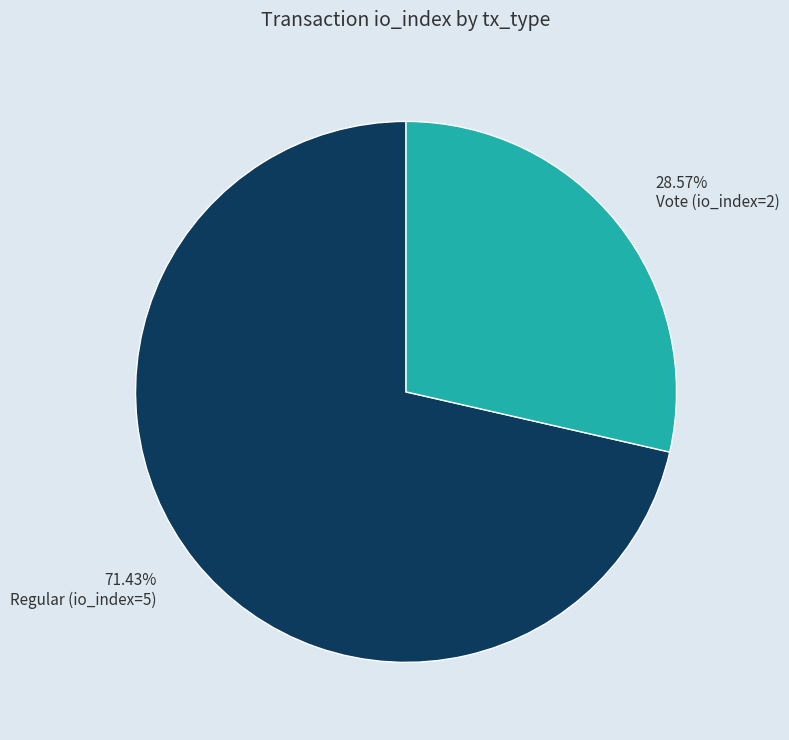

Which has a higher value, Vote (io_index=2) or Regular (io_index=5)?

Regular (io_index=5)